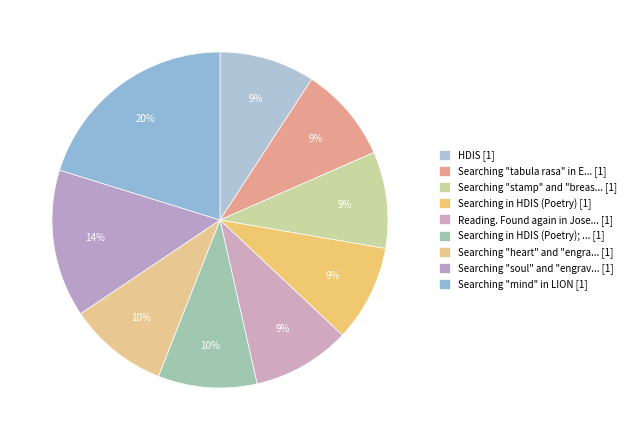

Count the number of slices in the pie.

9